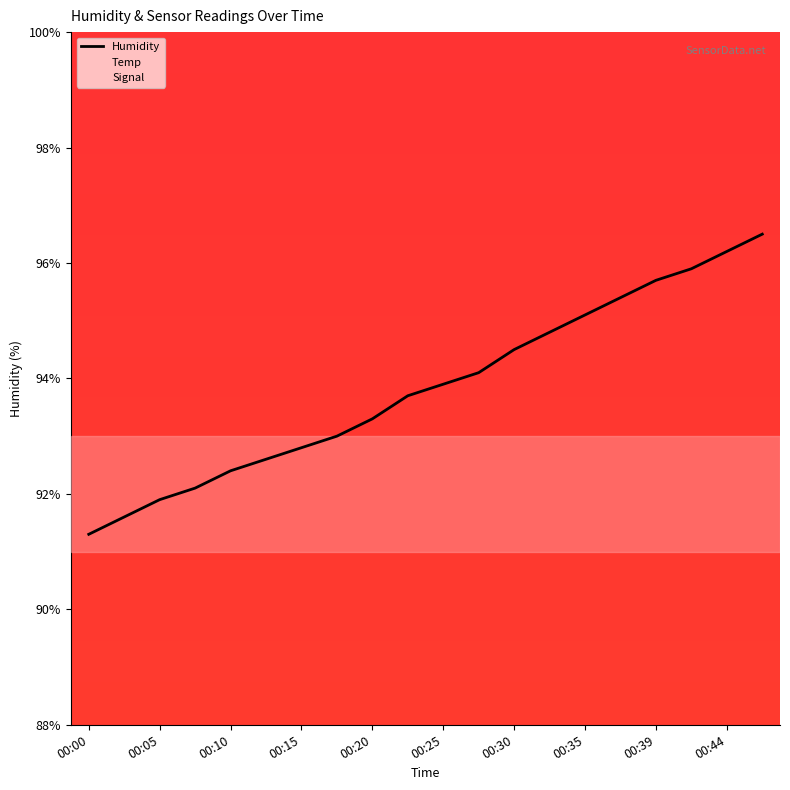

What are all the series names shown in the legend?

Humidity, Temp, Signal